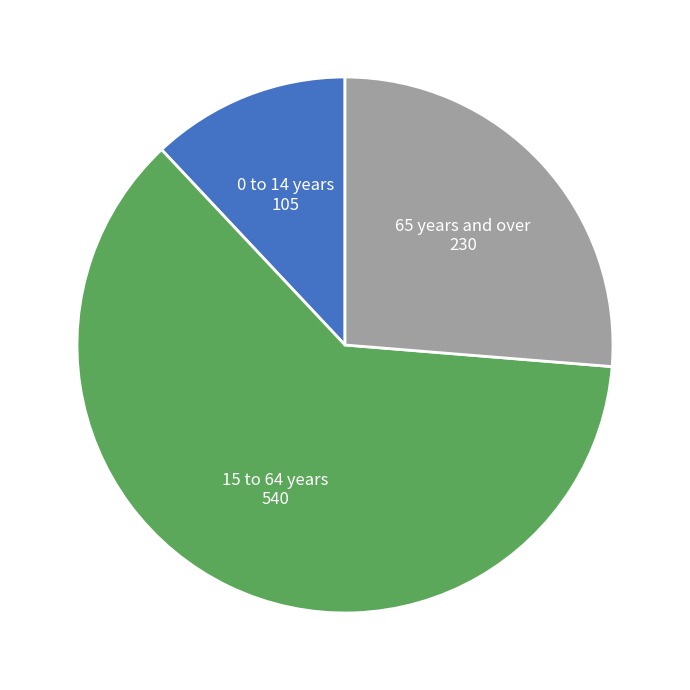

Is there a majority slice in this chart?

Yes